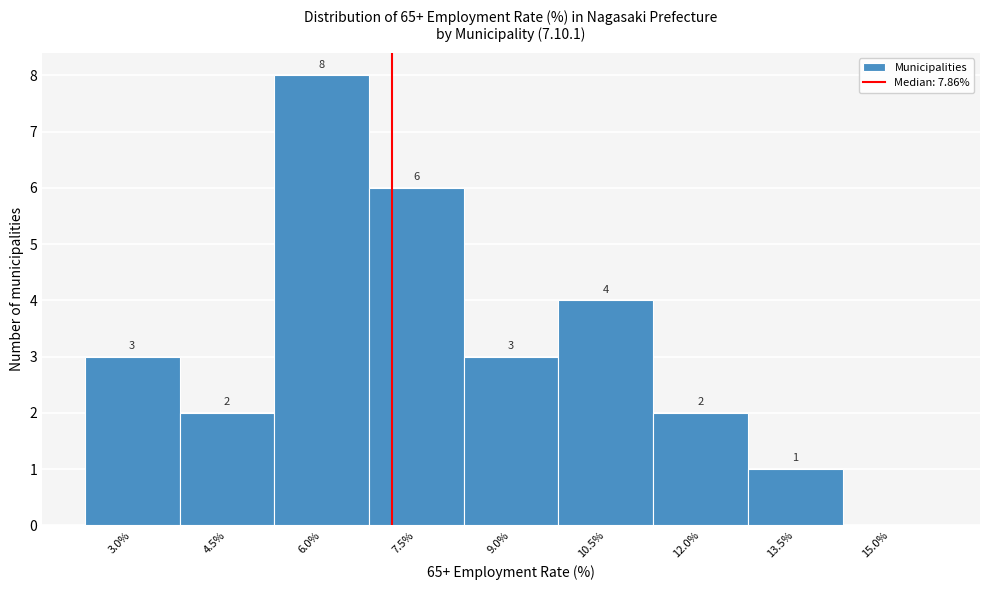

Reading left to right, what are all the values shown in this chart?

3.0%=3	4.5%=2	6.0%=8	7.5%=6	9.0%=3	10.5%=4	12.0%=2	13.5%=1	15.0%=0